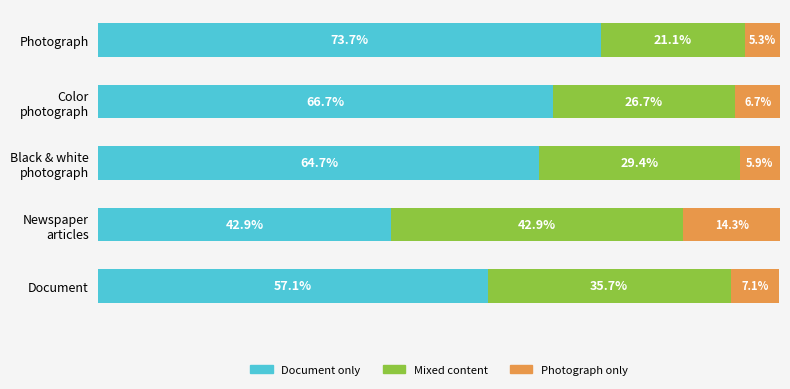

Where is Document only nearest to the value 58?

Document